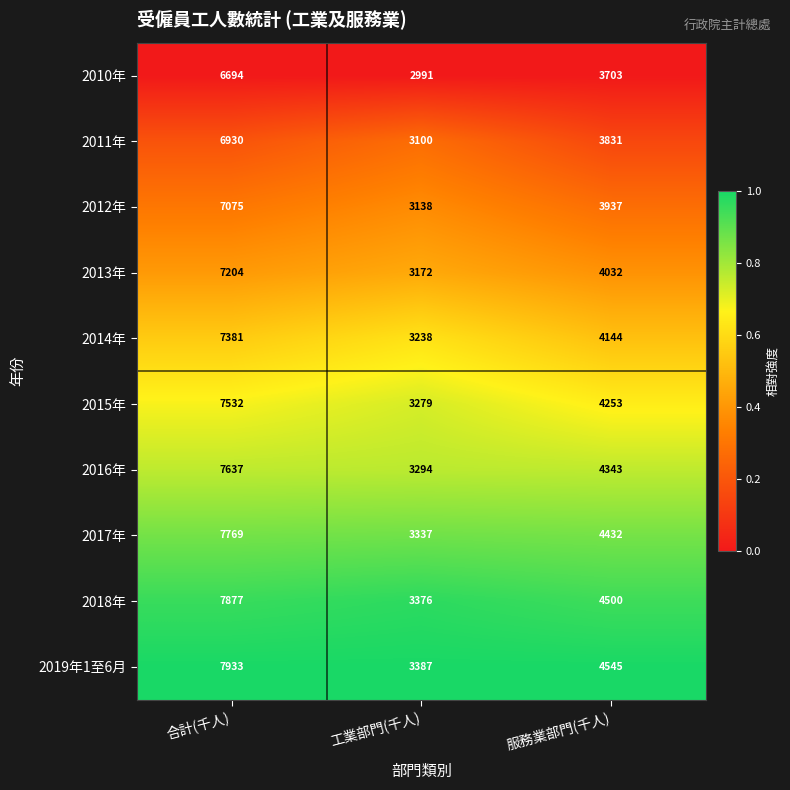

Rank the series at 服務業部門(千人) from highest to lowest value.

2019年1至6月, 2018年, 2017年, 2016年, 2015年, 2014年, 2013年, 2012年, 2011年, 2010年